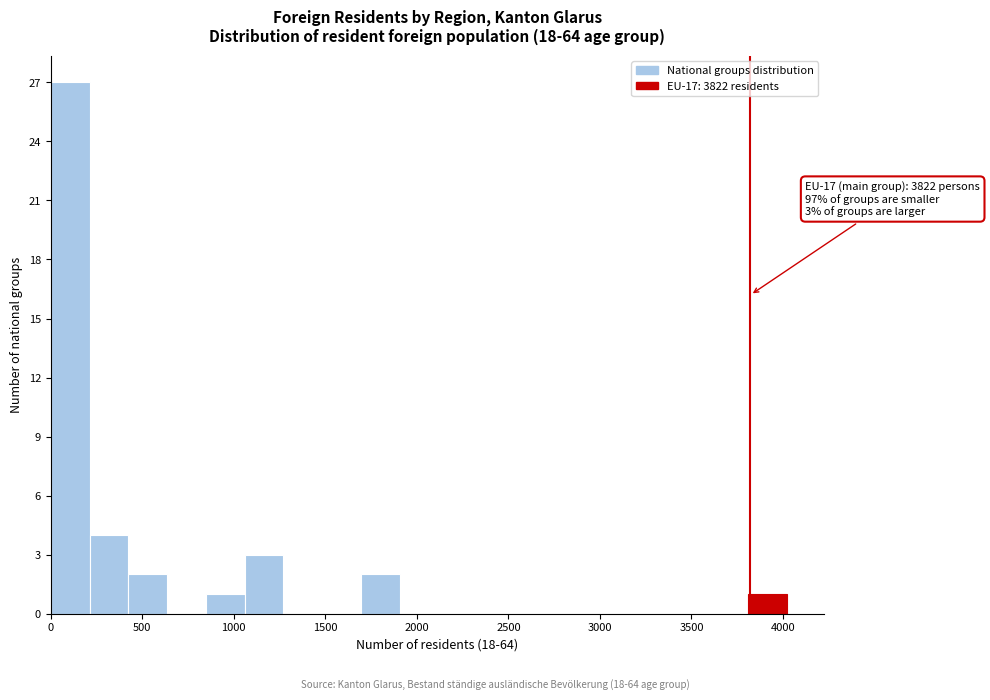

Which range on the x-axis has the tallest bar?

0 to 200